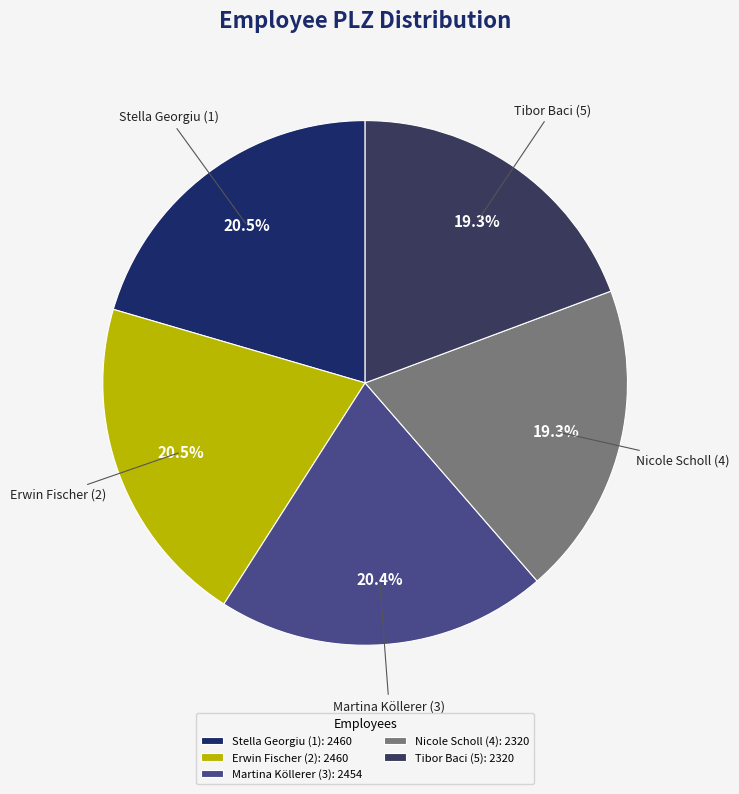

To the nearest percent, what is the difference between the Tibor Baci (5) and Stella Georgiu (1) slice percentages?

1%